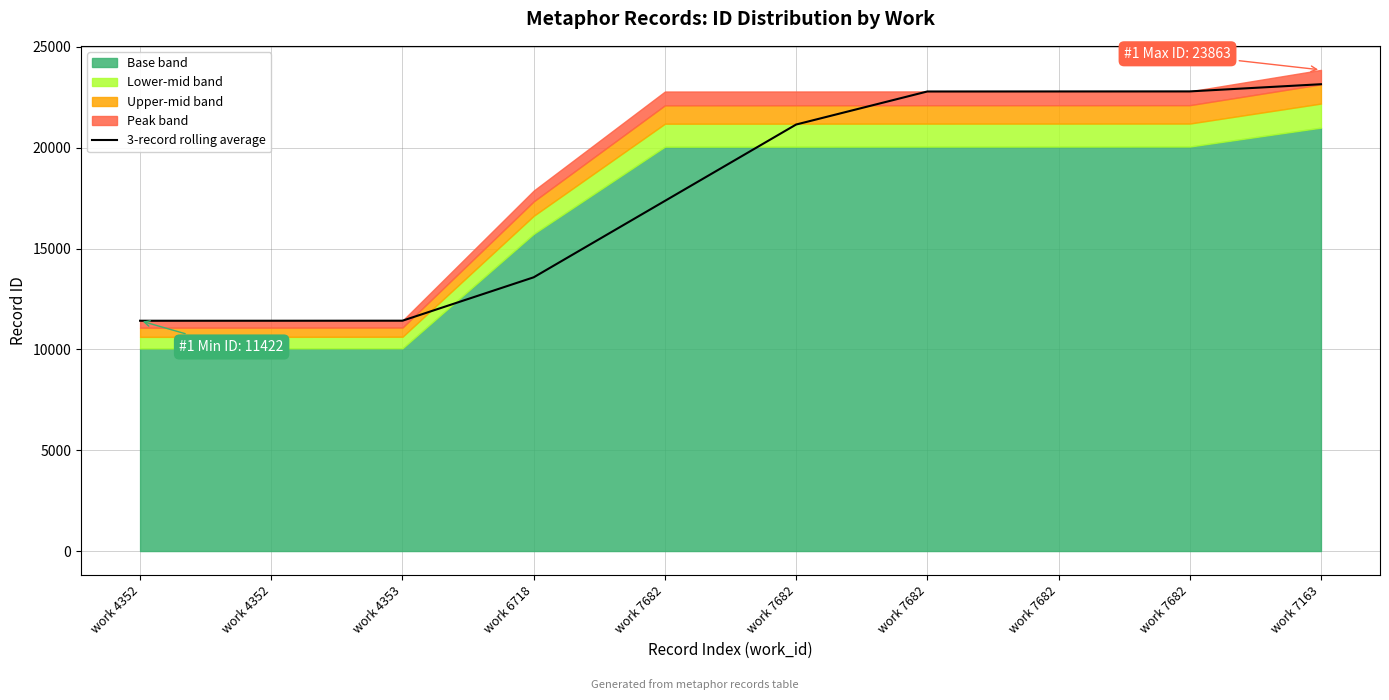

Rank the categories by value from lowest to highest.

work 4352, work 4352, work 4353, work 6718, work 7682, work 7682, work 7682, work 7682, work 7682, work 7163